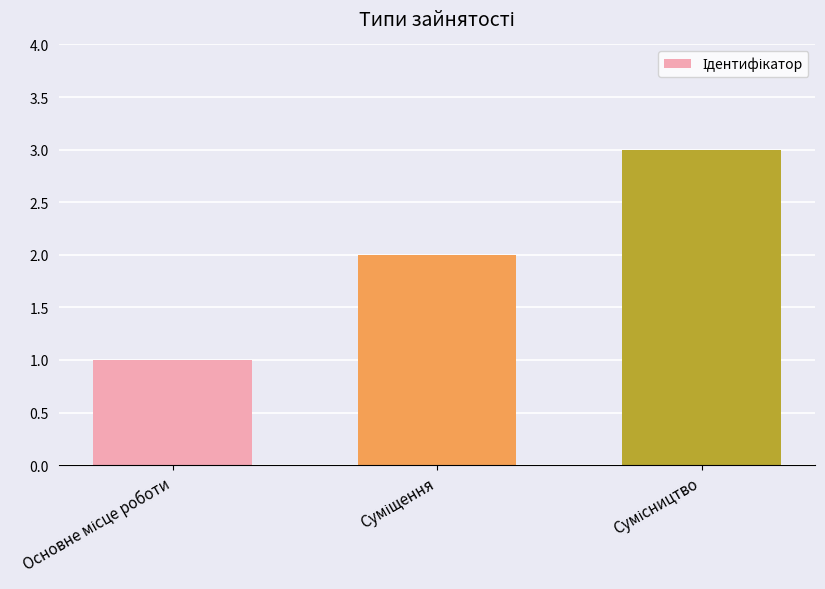

How many data points are less than 2?

1